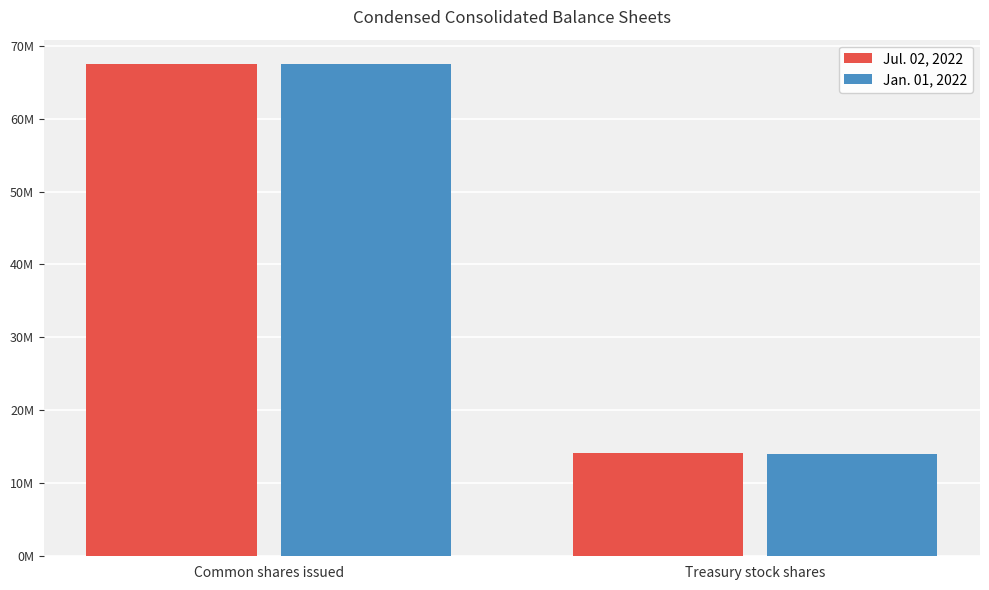

Which series changed the most between Common shares issued and Treasury stock shares?

Jan. 01, 2022